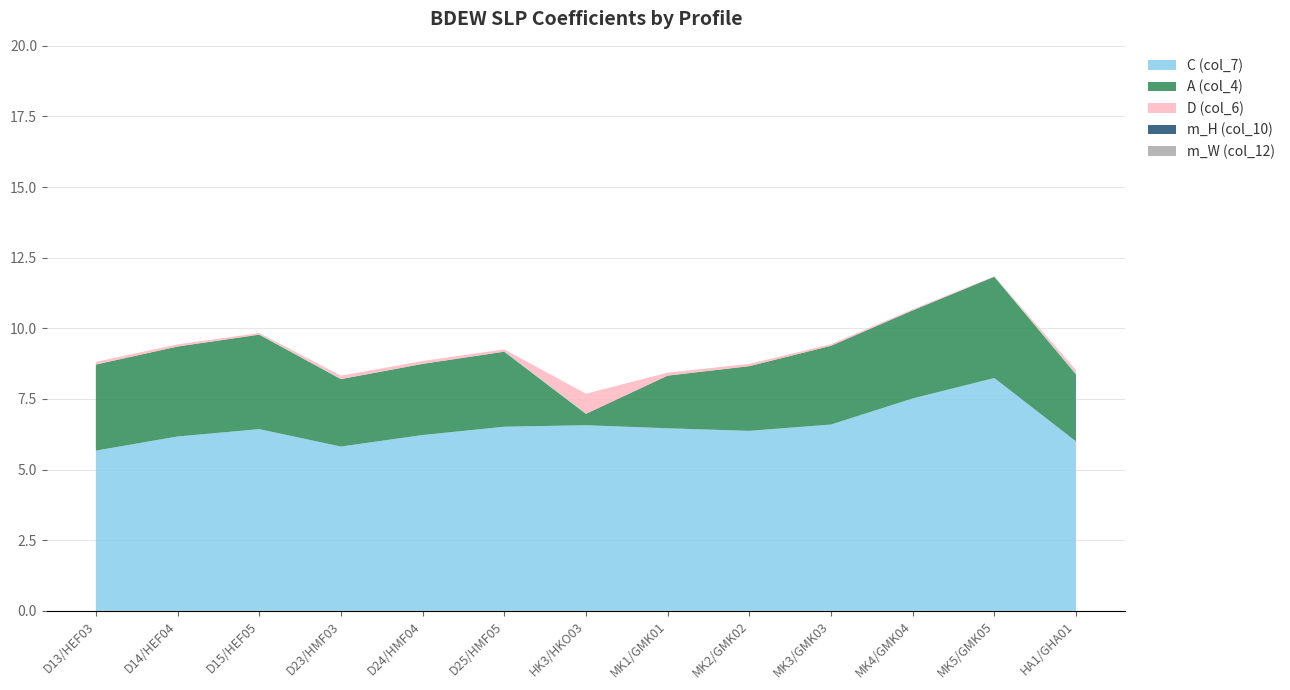

Reading right to left, transcribe all the data shown in this chart.

C (col_7): HA1/GHA01=6.0	MK5/GMK05=8.2	MK4/GMK04=7.5	MK3/GMK03=6.6	MK2/GMK02=6.4	MK1/GMK01=6.5	HK3/HKO03=6.6	D25/HMF05=6.5	D24/HMF04=6.2	D23/HMF03=5.8	D15/HEF05=6.4	D14/HEF04=6.2	D13/HEF03=5.7
A (col_4): HA1/GHA01=2.4	MK5/GMK05=3.6	MK4/GMK04=3.1	MK3/GMK03=2.8	MK2/GMK02=2.3	MK1/GMK01=1.9	HK3/HKO03=0.4	D25/HMF05=2.7	D24/HMF04=2.5	D23/HMF03=2.4	D15/HEF05=3.3	D14/HEF04=3.2	D13/HEF03=3.0
D (col_6): HA1/GHA01=0.1	MK5/GMK05=0.0	MK4/GMK04=0.0	MK3/GMK03=0.1	MK2/GMK02=0.1	MK1/GMK01=0.1	HK3/HKO03=0.7	D25/HMF05=0.1	D24/HMF04=0.1	D23/HMF03=0.1	D15/HEF05=0.1	D14/HEF04=0.1	D13/HEF03=0.1
m_H (col_10): HA1/GHA01=0.0	MK5/GMK05=0.0	MK4/GMK04=0.0	MK3/GMK03=0.0	MK2/GMK02=0.0	MK1/GMK01=0.0	HK3/HKO03=0.0	D25/HMF05=0.0	D24/HMF04=0.0	D23/HMF03=0.0	D15/HEF05=0.0	D14/HEF04=0.0	D13/HEF03=0.0
m_W (col_12): HA1/GHA01=0.0	MK5/GMK05=0.0	MK4/GMK04=0.0	MK3/GMK03=0.0	MK2/GMK02=0.0	MK1/GMK01=0.0	HK3/HKO03=0.0	D25/HMF05=0.0	D24/HMF04=0.0	D23/HMF03=0.0	D15/HEF05=0.0	D14/HEF04=0.0	D13/HEF03=0.0